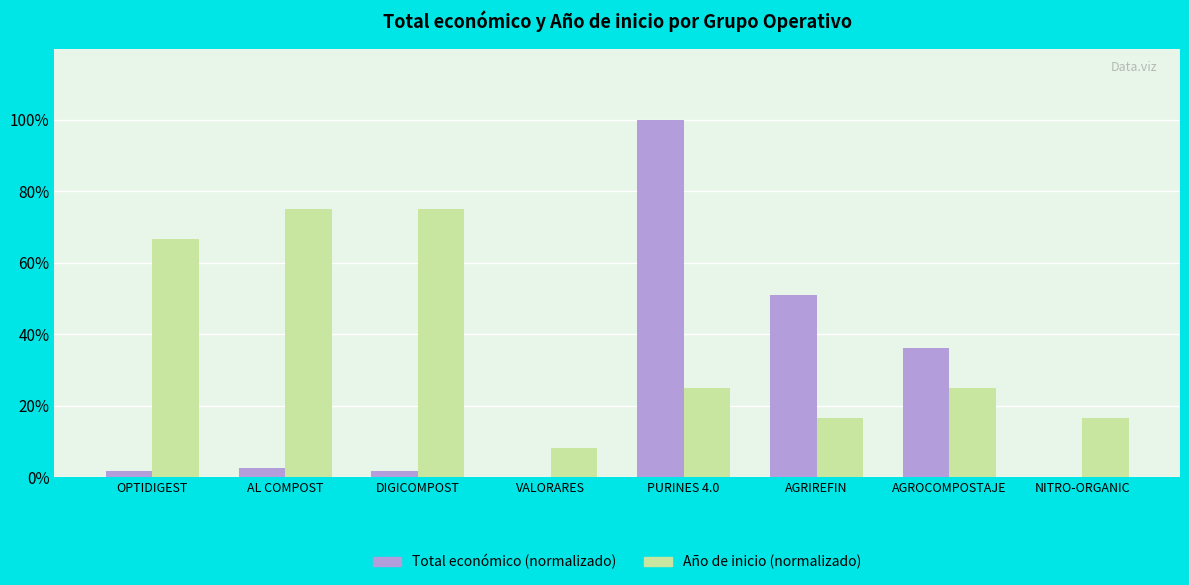

What is the sum of all Año de inicio (normalizado) values?

308.3